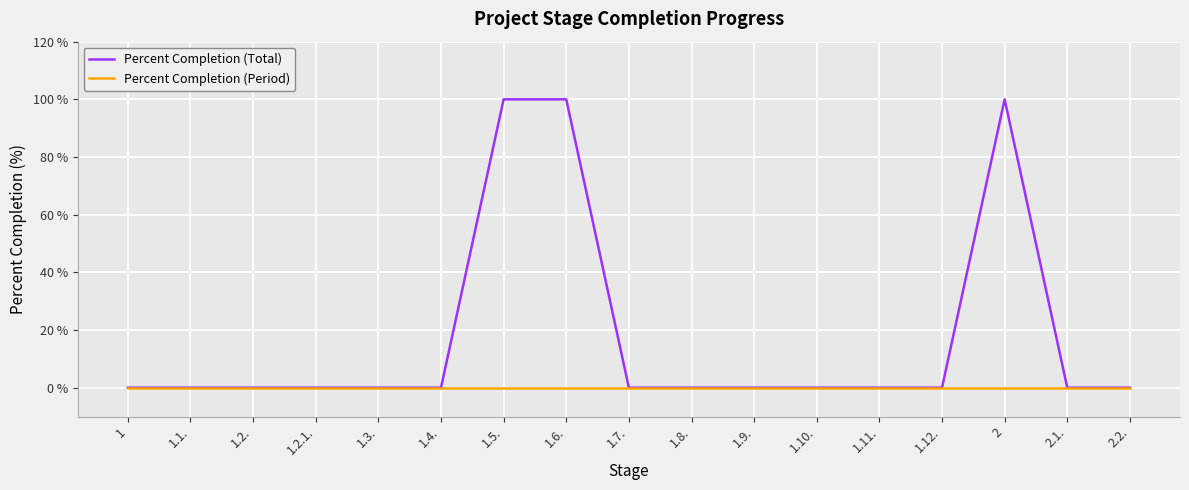

What position from the right is 1.10.?

6